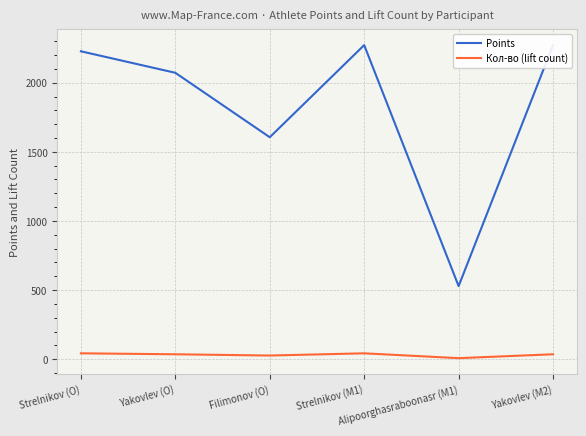

At Strelnikov (O), list the series in order from largest to smallest.

Points, Кол-во (lift count)